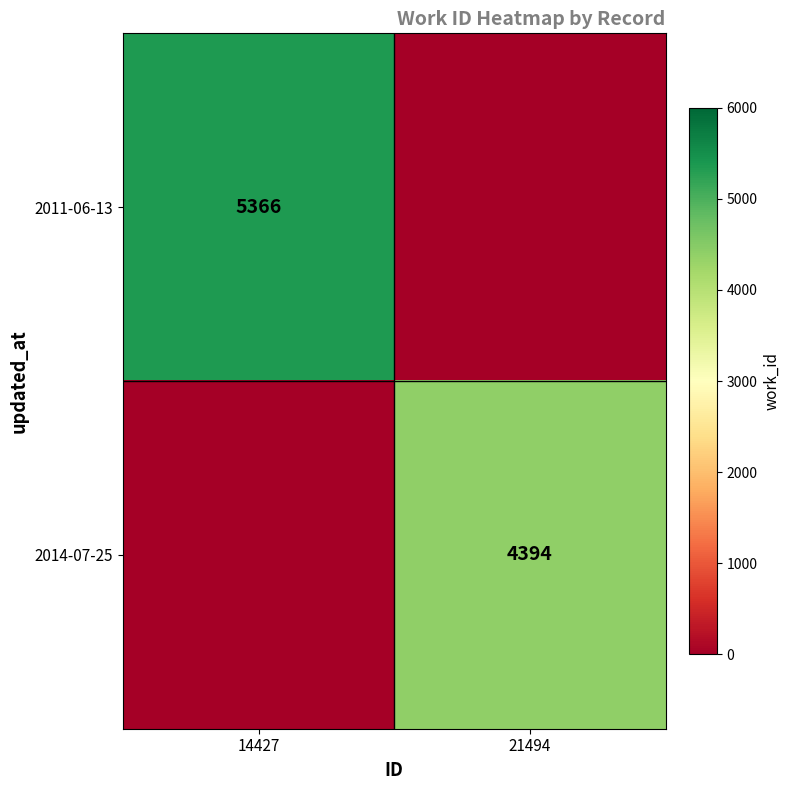

The value of 2014-07-25 at 21494 is 7554. True or false?

False